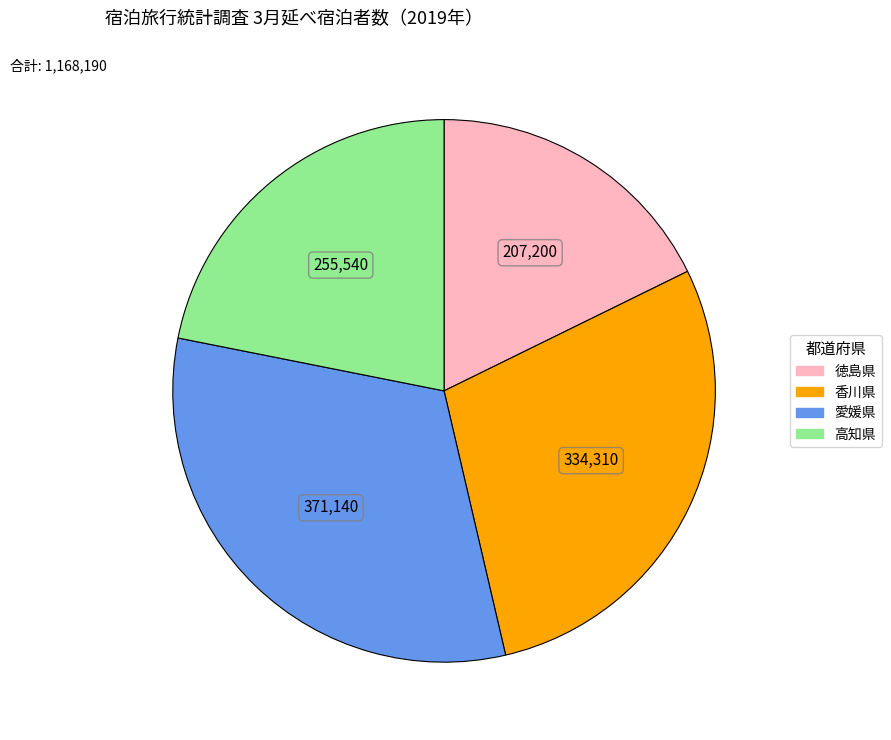

Count the number of slices in the pie.

4